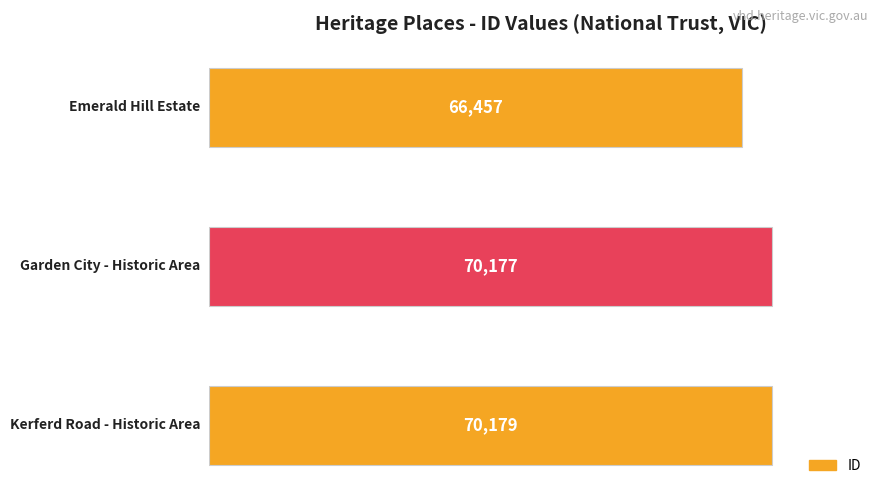

Reading bottom to top, transcribe all the data shown in this chart.

70179	70177	66457